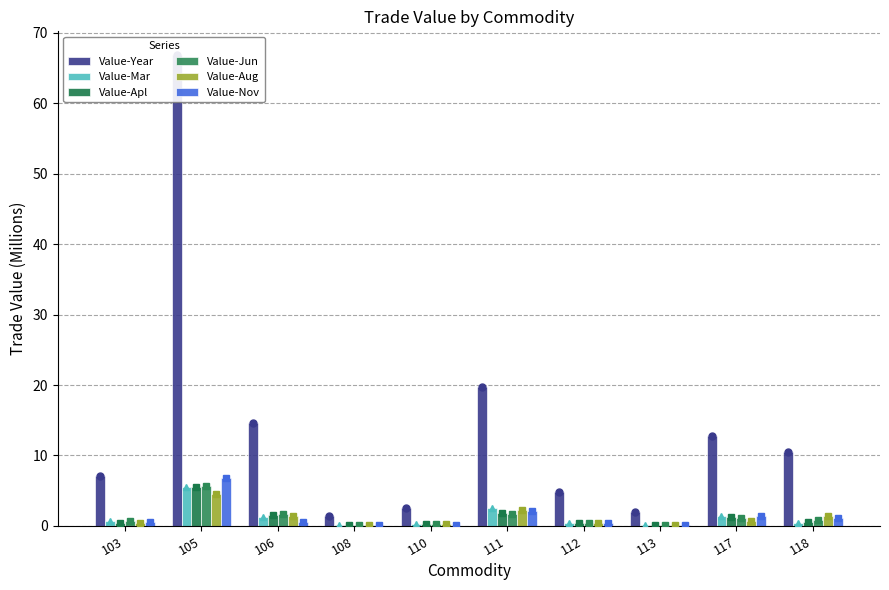

How many categories are shown in the chart?

10